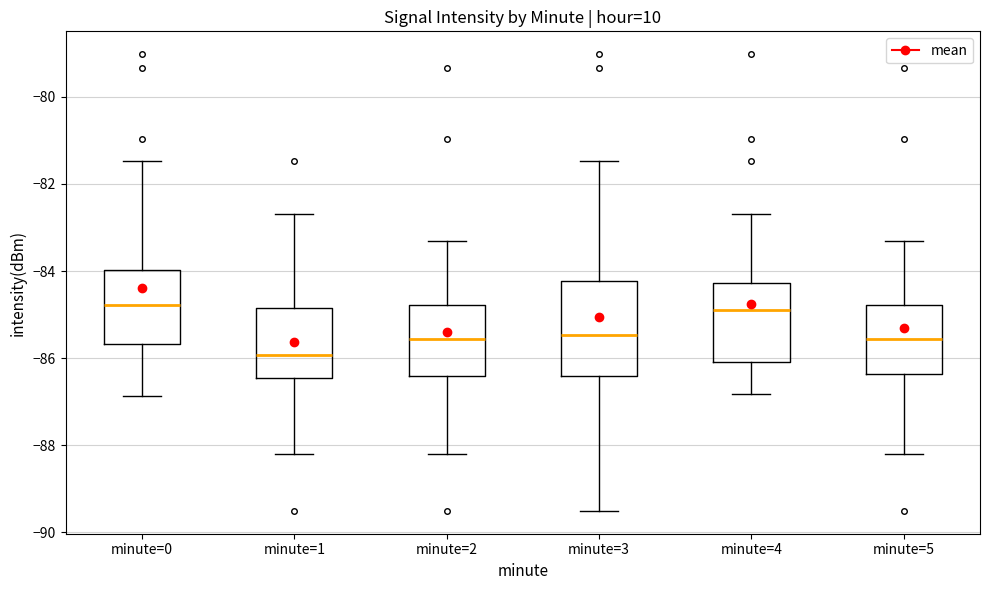

Where does the median line of the box for minute=0 sit on the y-axis? The values are not printed on the chart, so give them approximately, as read against the axis.

-84.8